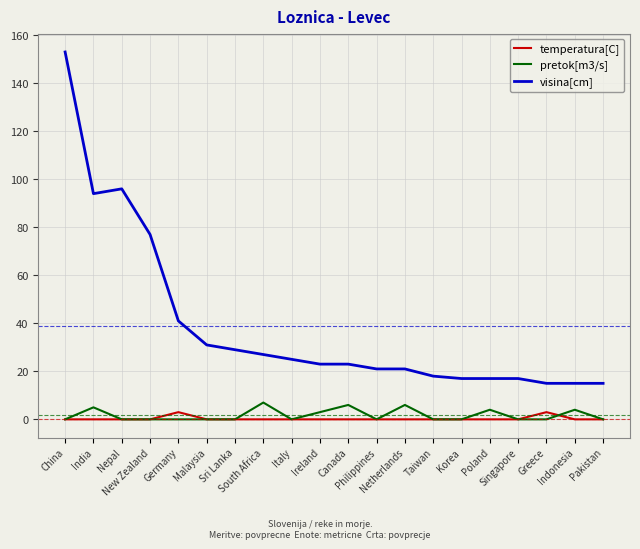

List the series in order of their peak value, highest first.

visina[cm], pretok[m3/s], temperatura[C]